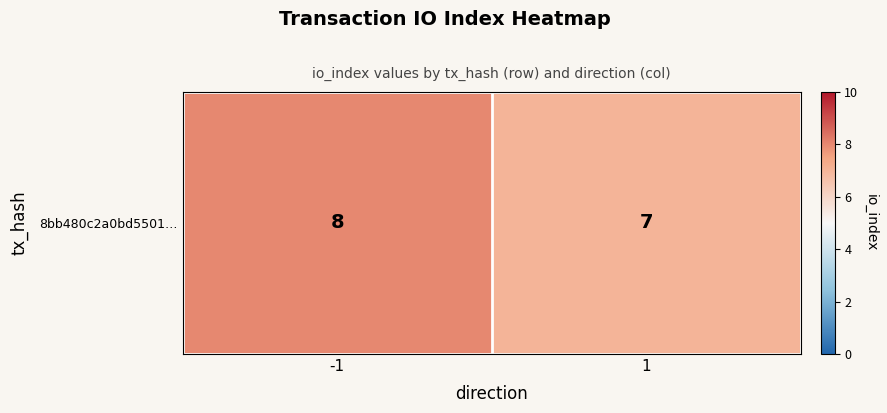

What is the change in value from -1 to 1?

-1